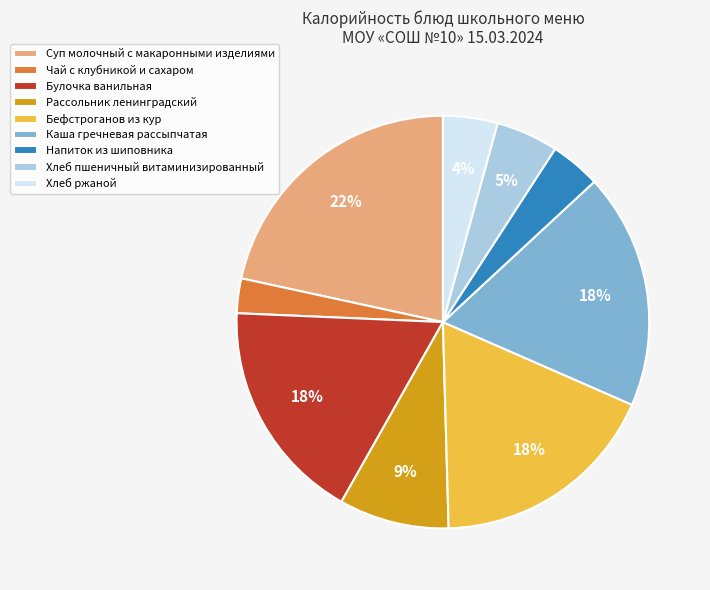

Is Хлеб ржаной the majority of the pie?

No